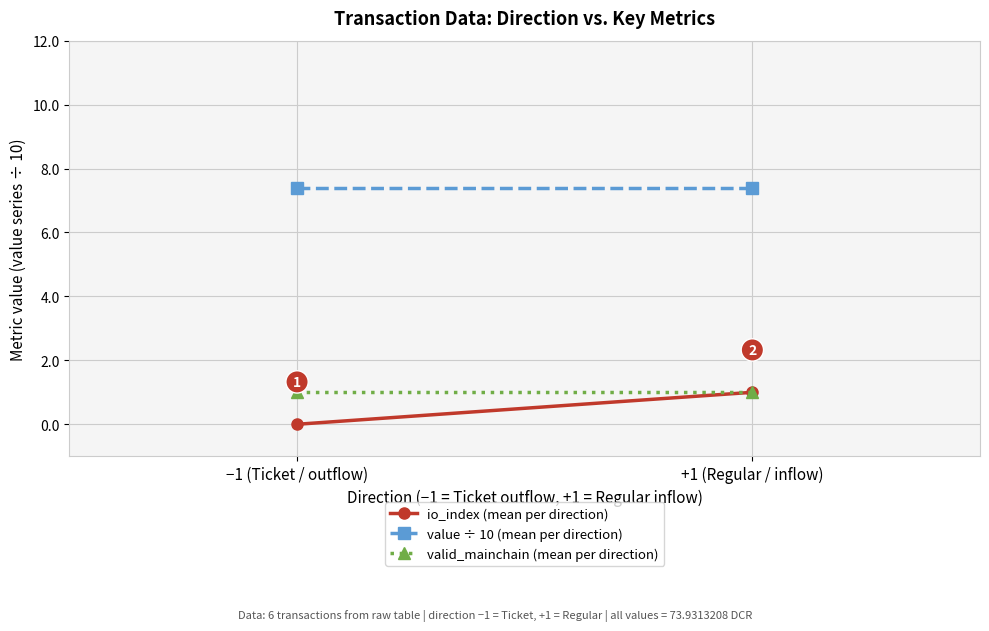

What is the label of the 1st point from the left?

−1 (Ticket / outflow)